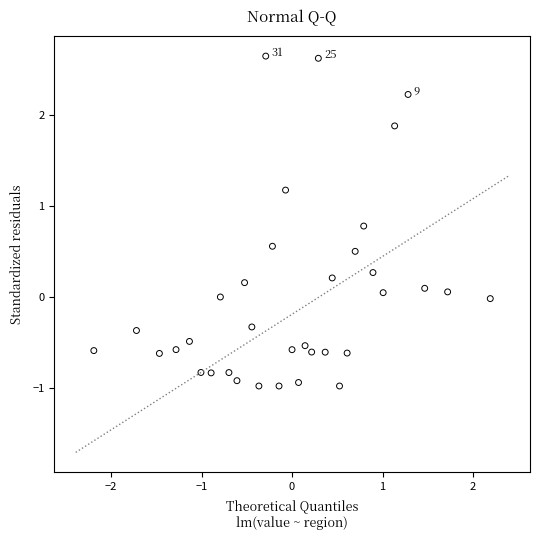

What is the range of X values (max minus min)?

4.4